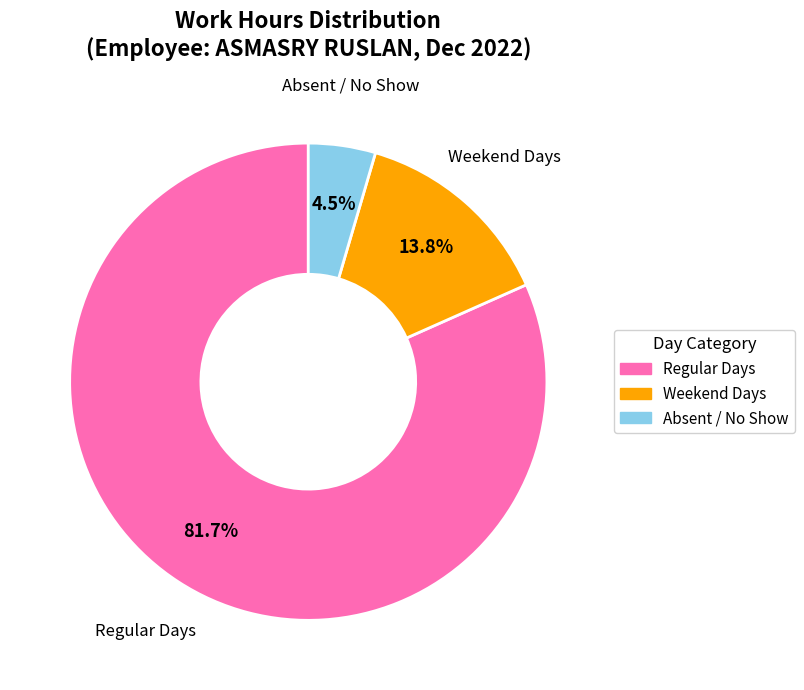

Does any single category account for the majority?

Yes